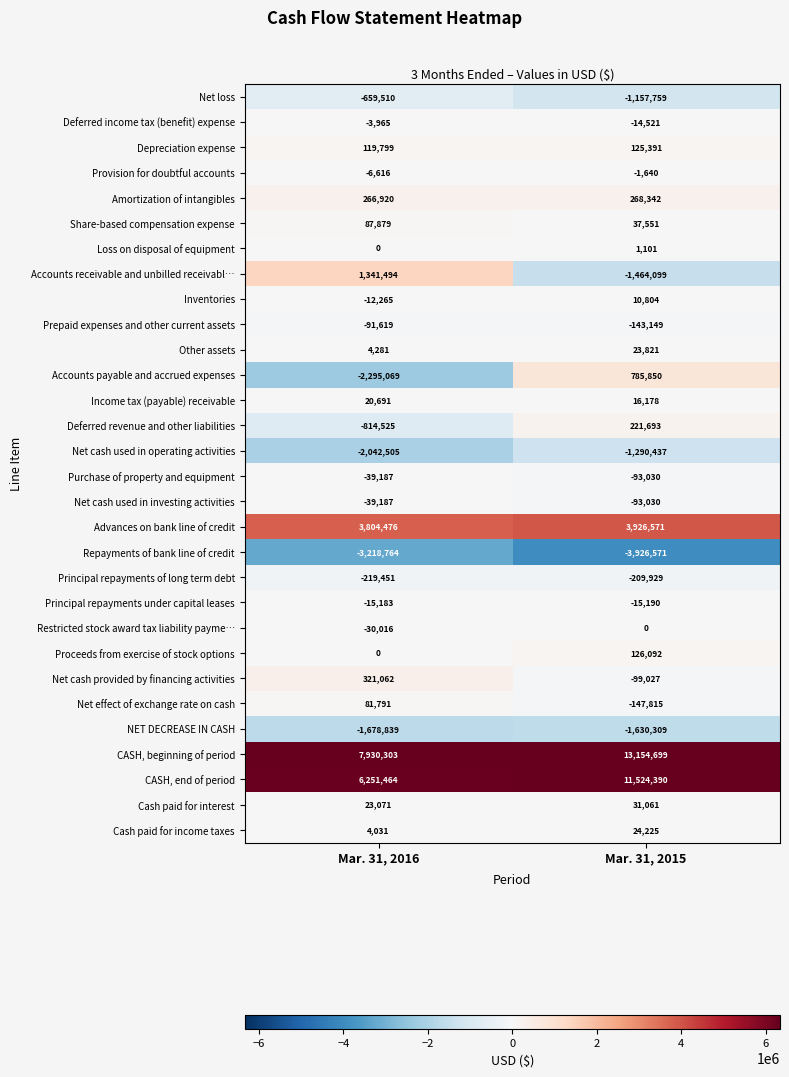

List the labels in order of CASH, end of period value, smallest first.

Mar. 31, 2016, Mar. 31, 2015